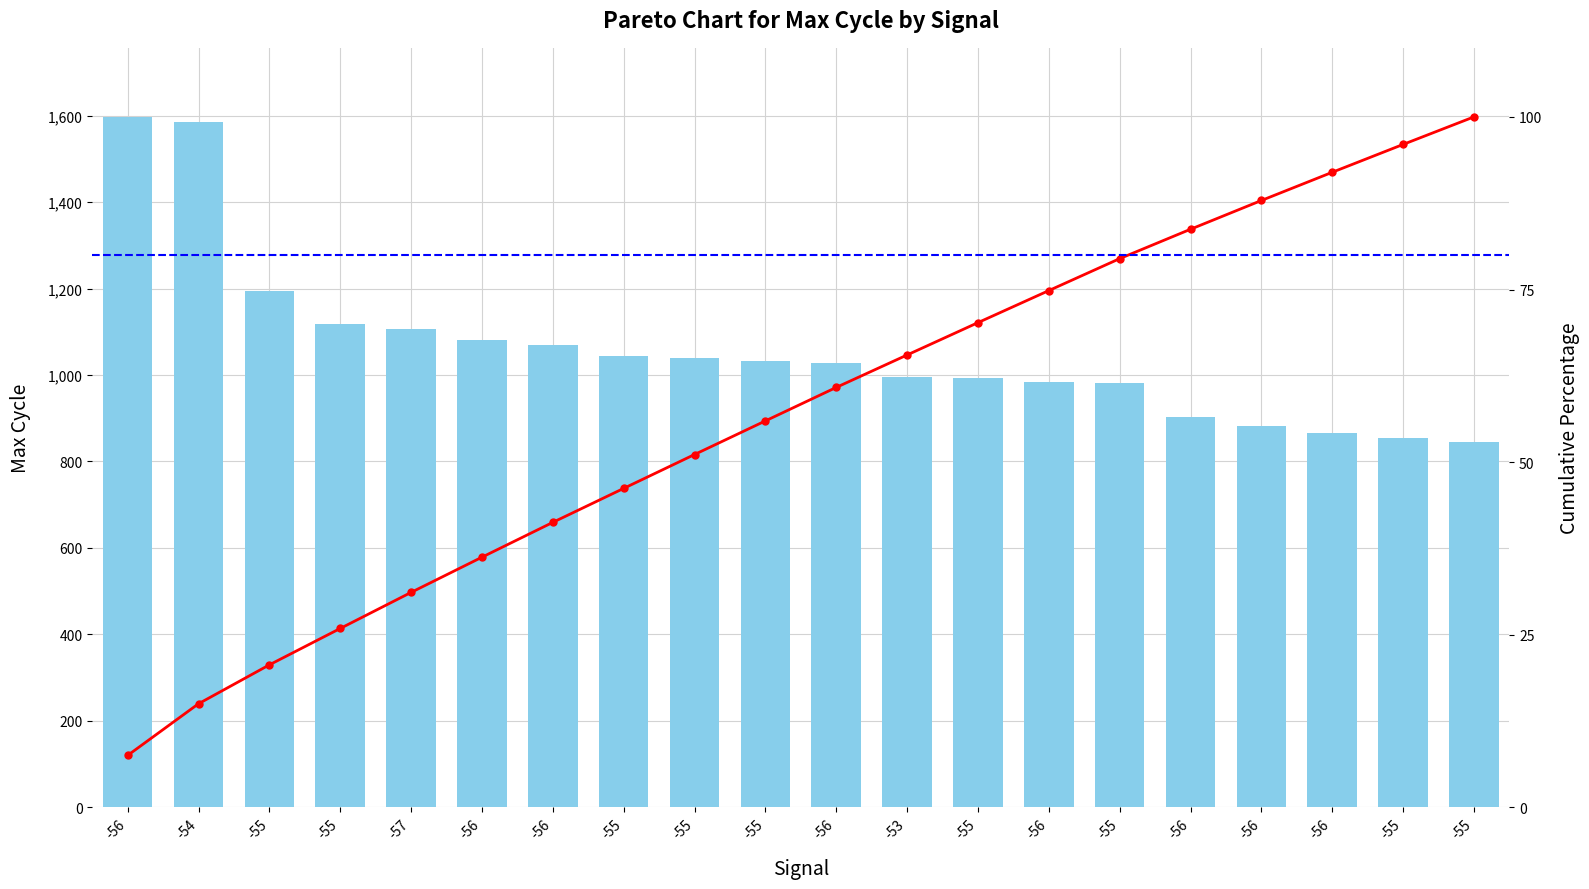

Reading left to right, list all the values displayed in this chart.

Max_cycle: 1597.0	1586.0	1194.0	1117.0	1107.0	1081.0	1069.0	1043.0	1040.0	1032.0	1028.0	996.0	993.0	984.0	981.0	902.0	883.0	866.0	855.0	846.0
Cumulative %: 7.5	15.0	20.6	25.9	31.1	36.2	41.3	46.2	51.1	56.0	60.8	65.5	70.2	74.8	79.5	83.7	87.9	92.0	96.0	100.0